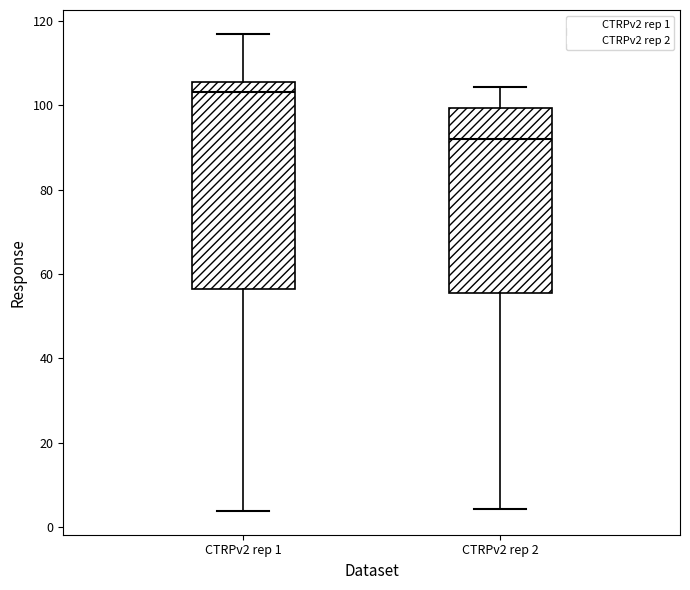

Reading left to right, transcribe this box plot: for each box, give where its median line is, the range the box spans, and where its two whiskers end, as read against the y-axis. The values are not printed on the chart, so give them approximately, as read against the axis.

CTRPv2 rep 1: median 104, box 56 to 106, whiskers 4 to 116
CTRPv2 rep 2: median 92, box 56 to 100, whiskers 4 to 104